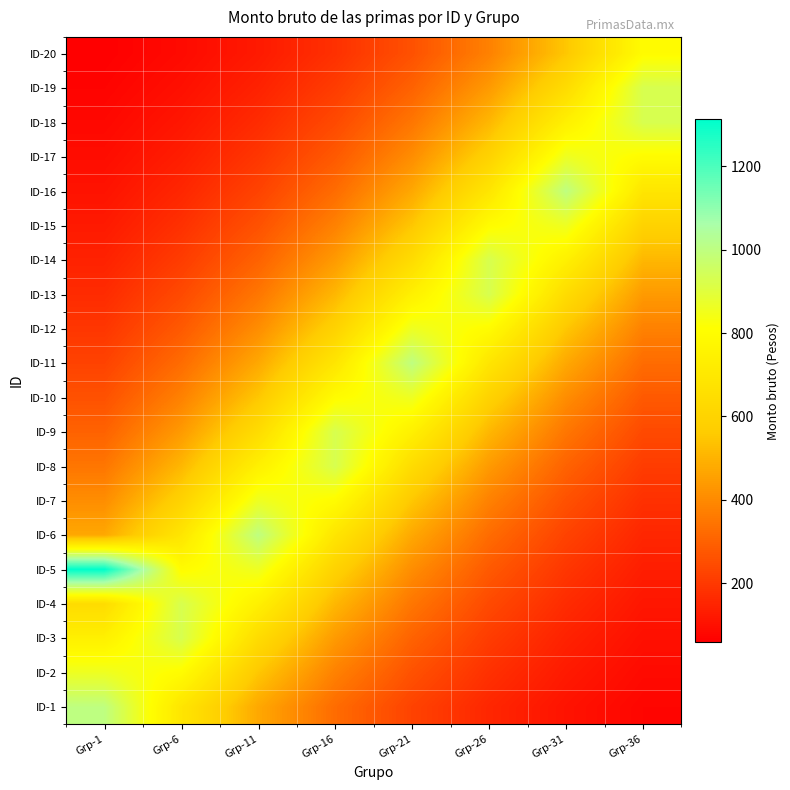

Reading left to right, extract all data points from this chart.

ID-1: Grp-1=1000.0	Grp-6=687.3	Grp-11=472.4	Grp-16=324.7	Grp-21=223.1	Grp-26=153.4	Grp-31=105.4	Grp-36=72.4
ID-2: Grp-1=860.7	Grp-6=798.5	Grp-11=548.8	Grp-16=377.2	Grp-21=259.2	Grp-26=178.2	Grp-31=122.5	Grp-36=84.2
ID-3: Grp-1=740.8	Grp-6=927.7	Grp-11=637.6	Grp-16=438.2	Grp-21=301.2	Grp-26=207.0	Grp-31=142.3	Grp-36=97.8
ID-4: Grp-1=637.6	Grp-6=927.7	Grp-11=740.8	Grp-16=509.2	Grp-21=349.9	Grp-26=240.5	Grp-31=165.3	Grp-36=113.6
ID-5: Grp-1=1313.7	Grp-6=798.5	Grp-11=860.7	Grp-16=591.6	Grp-21=406.6	Grp-26=279.4	Grp-31=192.0	Grp-36=132.0
ID-6: Grp-1=472.4	Grp-6=687.3	Grp-11=1000.0	Grp-16=687.3	Grp-21=472.4	Grp-26=324.7	Grp-31=223.1	Grp-36=153.4
ID-7: Grp-1=406.6	Grp-6=591.6	Grp-11=860.7	Grp-16=798.5	Grp-21=548.8	Grp-26=377.2	Grp-31=259.2	Grp-36=178.2
ID-8: Grp-1=349.9	Grp-6=509.2	Grp-11=740.8	Grp-16=927.7	Grp-21=637.6	Grp-26=438.2	Grp-31=301.2	Grp-36=207.0
ID-9: Grp-1=301.2	Grp-6=438.2	Grp-11=637.6	Grp-16=927.7	Grp-21=740.8	Grp-26=509.2	Grp-31=349.9	Grp-36=240.5
ID-10: Grp-1=259.2	Grp-6=377.2	Grp-11=548.8	Grp-16=798.5	Grp-21=860.7	Grp-26=591.6	Grp-31=406.6	Grp-36=279.4
ID-11: Grp-1=223.1	Grp-6=324.7	Grp-11=472.4	Grp-16=687.3	Grp-21=1000.0	Grp-26=687.3	Grp-31=472.4	Grp-36=324.7
ID-12: Grp-1=192.0	Grp-6=279.4	Grp-11=406.6	Grp-16=591.6	Grp-21=860.7	Grp-26=798.5	Grp-31=548.8	Grp-36=377.2
ID-13: Grp-1=165.3	Grp-6=240.5	Grp-11=349.9	Grp-16=509.2	Grp-21=740.8	Grp-26=927.7	Grp-31=637.6	Grp-36=438.2
ID-14: Grp-1=142.3	Grp-6=207.0	Grp-11=301.2	Grp-16=438.2	Grp-21=637.6	Grp-26=927.7	Grp-31=740.8	Grp-36=509.2
ID-15: Grp-1=122.5	Grp-6=178.2	Grp-11=259.2	Grp-16=377.2	Grp-21=548.8	Grp-26=798.5	Grp-31=860.7	Grp-36=591.6
ID-16: Grp-1=105.4	Grp-6=153.4	Grp-11=223.1	Grp-16=324.7	Grp-21=472.4	Grp-26=687.3	Grp-31=1000.0	Grp-36=687.3
ID-17: Grp-1=90.7	Grp-6=132.0	Grp-11=192.0	Grp-16=279.4	Grp-21=406.6	Grp-26=591.6	Grp-31=860.7	Grp-36=798.5
ID-18: Grp-1=78.1	Grp-6=113.6	Grp-11=165.3	Grp-16=240.5	Grp-21=349.9	Grp-26=509.2	Grp-31=740.8	Grp-36=927.7
ID-19: Grp-1=67.2	Grp-6=97.8	Grp-11=142.3	Grp-16=207.0	Grp-21=301.2	Grp-26=438.2	Grp-31=637.6	Grp-36=927.7
ID-20: Grp-1=57.8	Grp-6=84.2	Grp-11=122.5	Grp-16=178.2	Grp-21=259.2	Grp-26=377.2	Grp-31=548.8	Grp-36=798.5